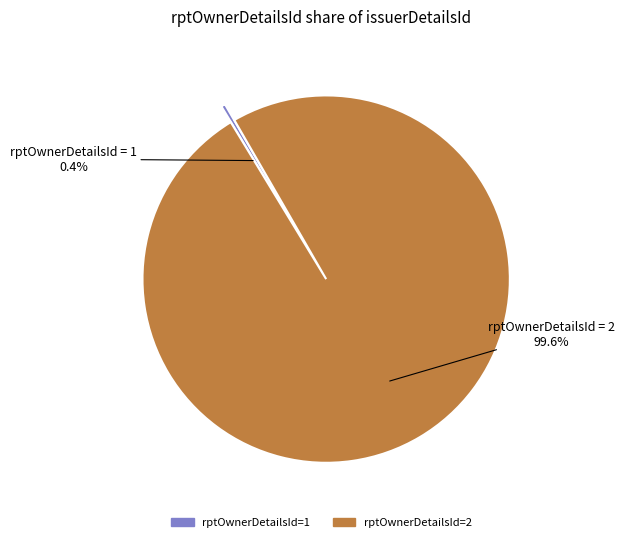

To the nearest percent, what is the difference between the largest and smallest slice percentages?

99%